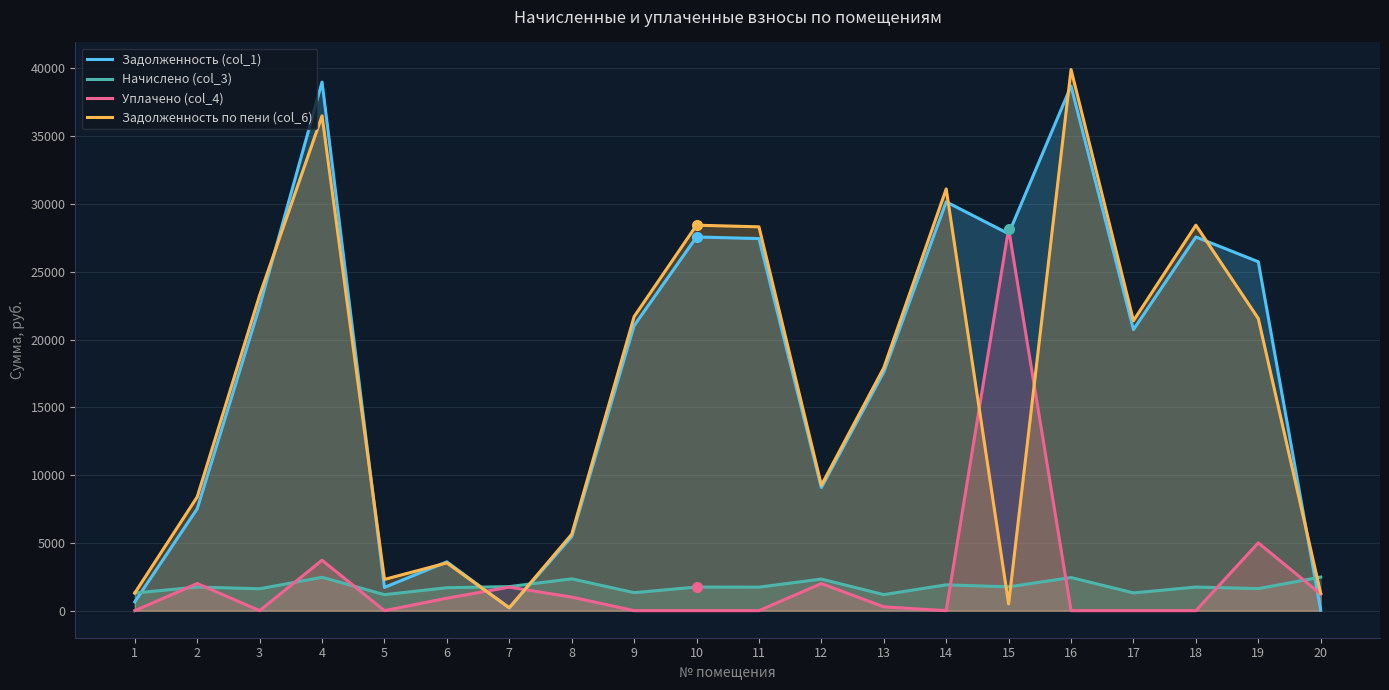

Is the value of Начислено (col_3) at 2 greater than the value of Уплачено (col_4) at 14?

Yes